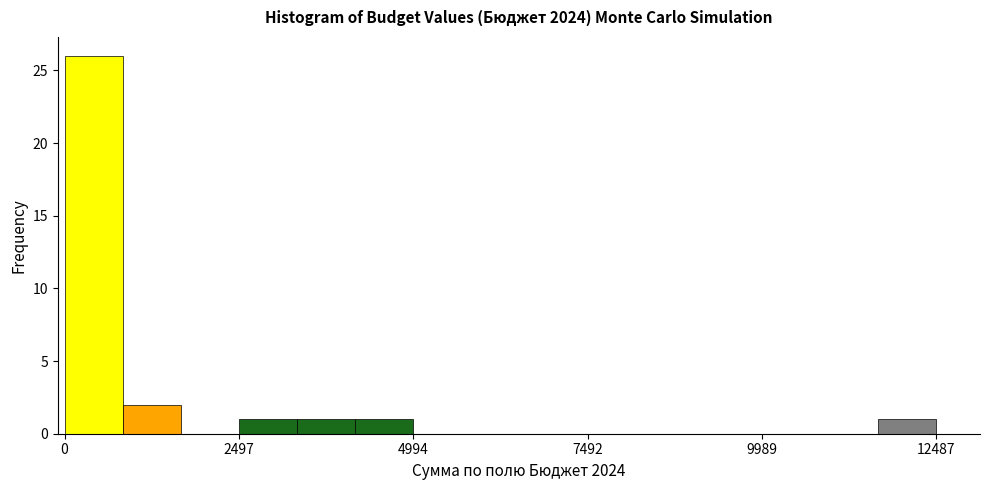

Around what value on the x-axis is the tallest bar? Give the approximate position of its centre, as read against the axis.

500